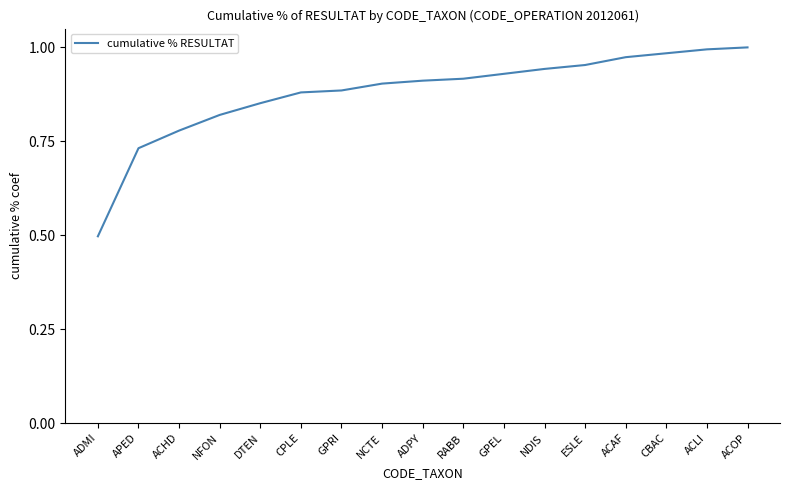

Count the number of data series in this chart.

1